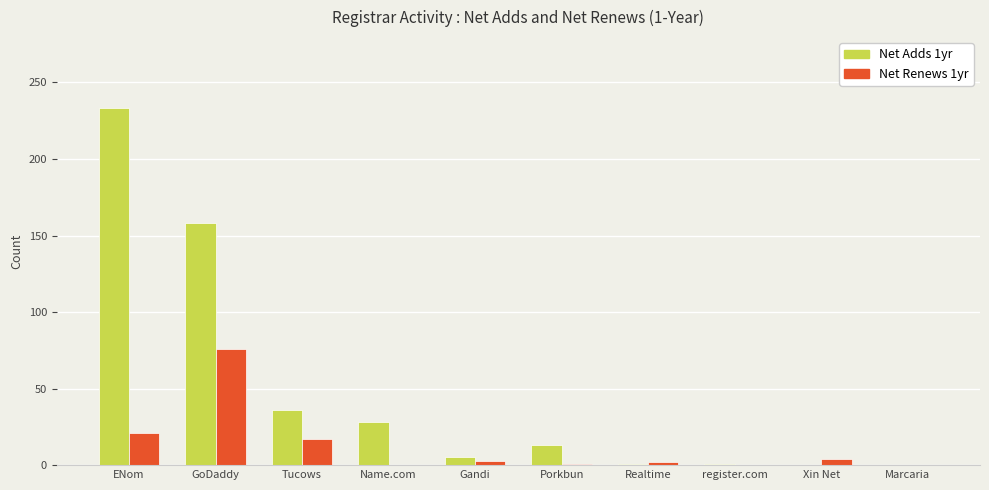

Which series has the largest total across all categories?

Net Adds 1yr